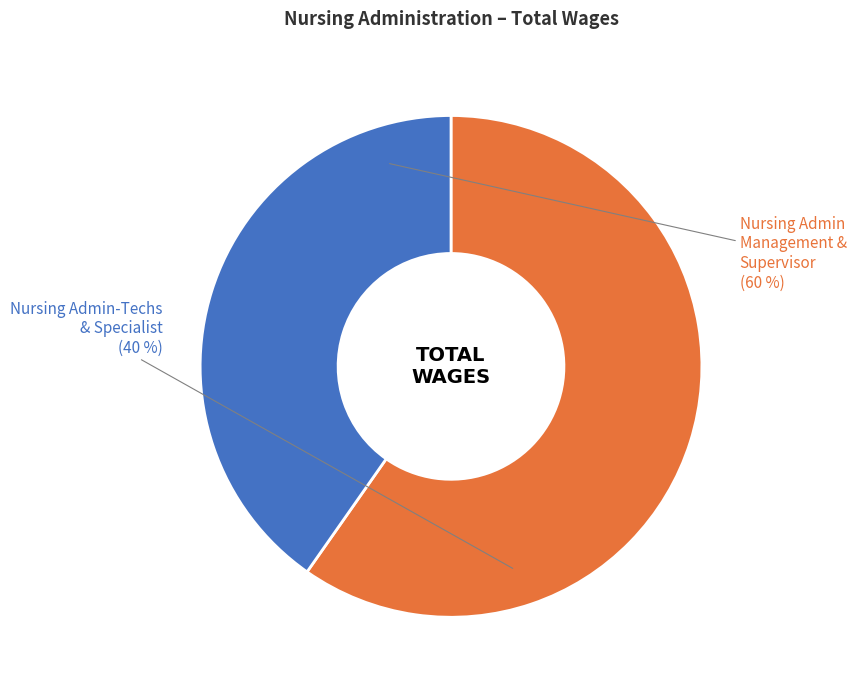

Which category has the biggest portion of the pie?

Nursing Admin Management & Supervisor